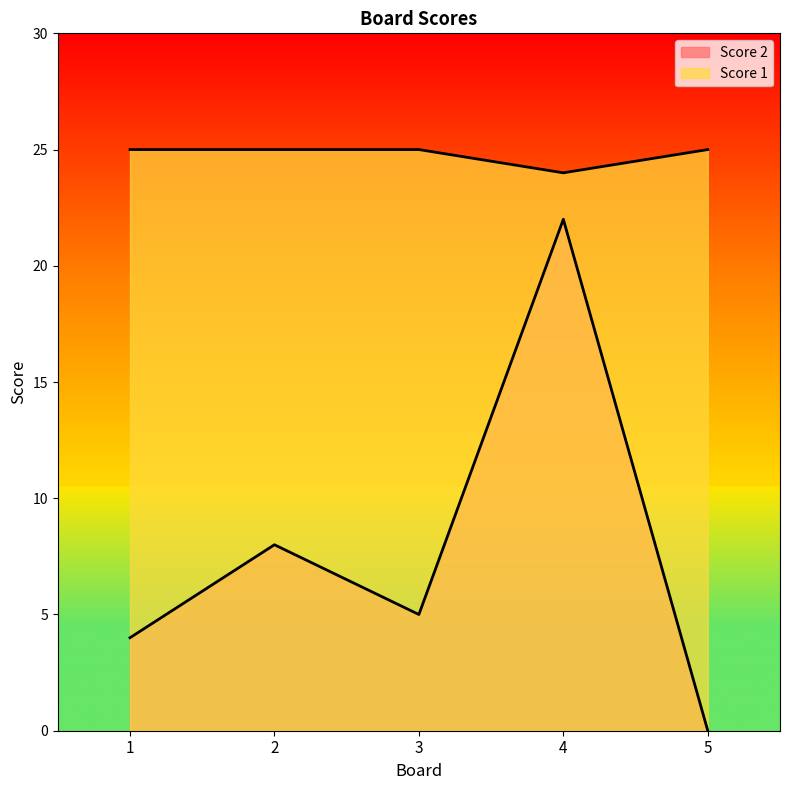

What is the spread (max minus min) of values at 5?

25